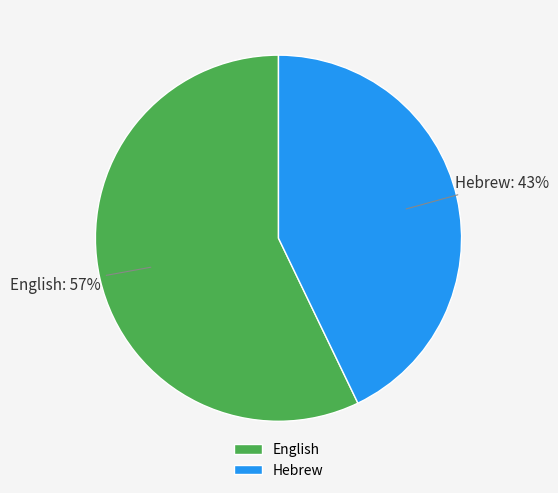

What percentage is the Hebrew slice, to the nearest percent?

43%